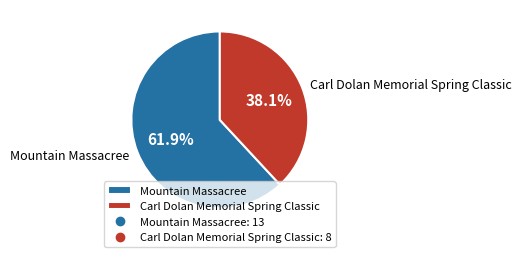

True or false: Mountain Massacree accounts for 51% of the total.

False